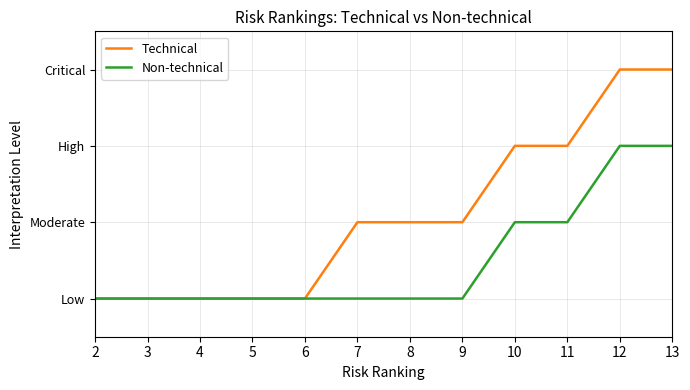

What are all the series names shown in the legend?

Technical, Non-technical